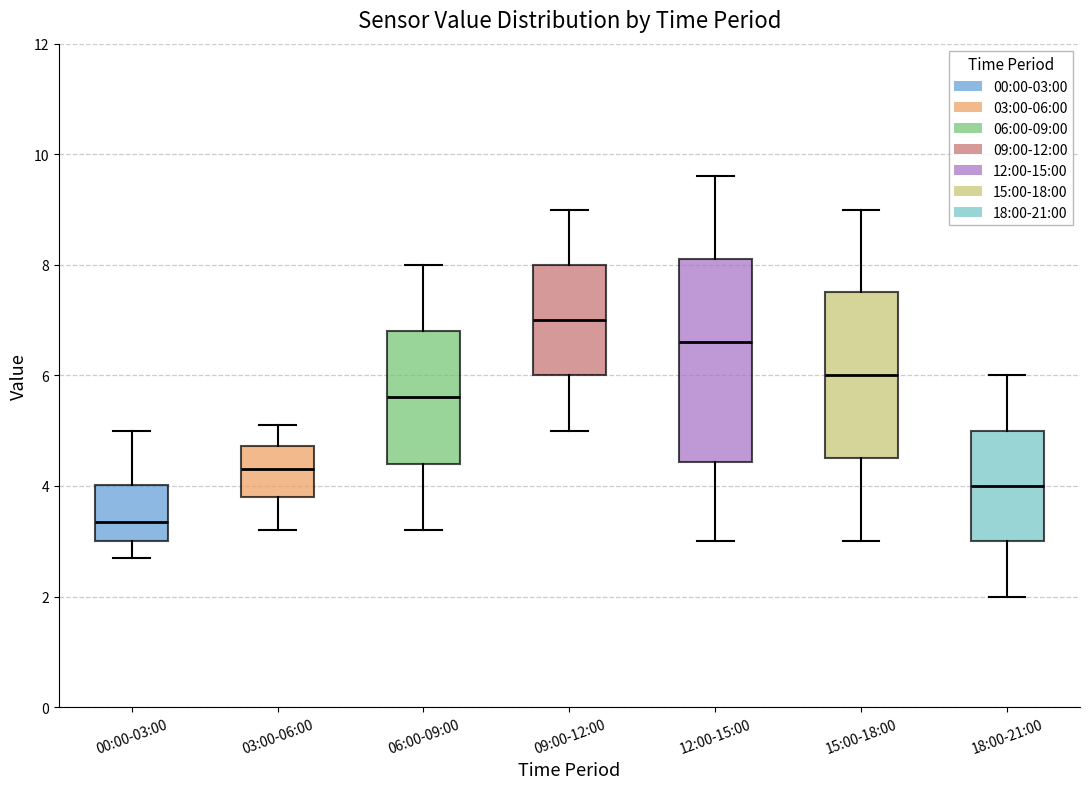

Which box has the highest median line?

09:00-12:00